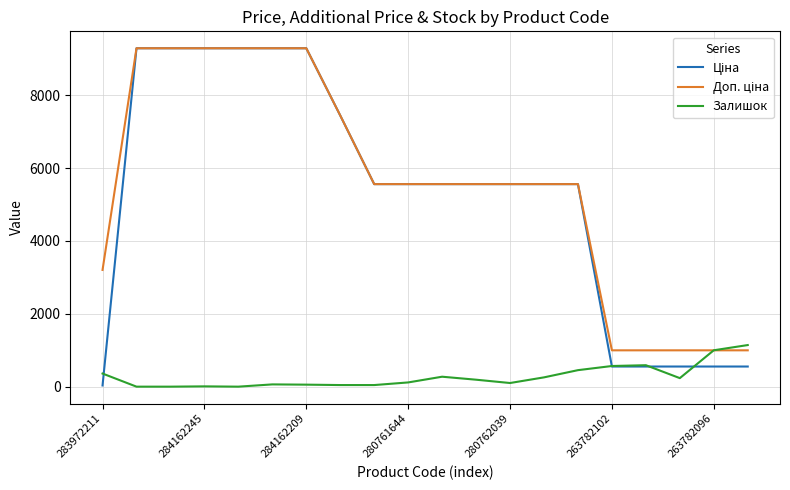

What is the greatest value displayed?

9290.5